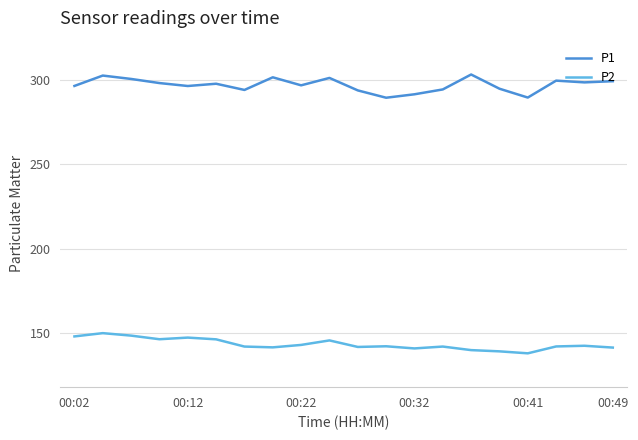

Rank the series by their maximum value, from highest to lowest.

P1, P2